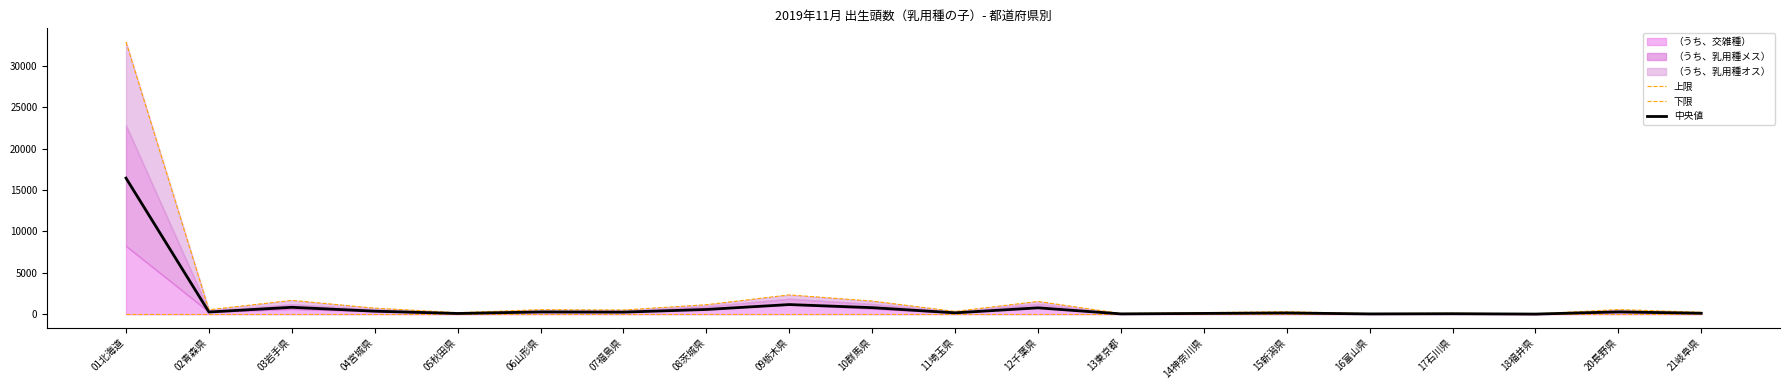

True or false: 上限 has more than 1 interior local peaks.

True